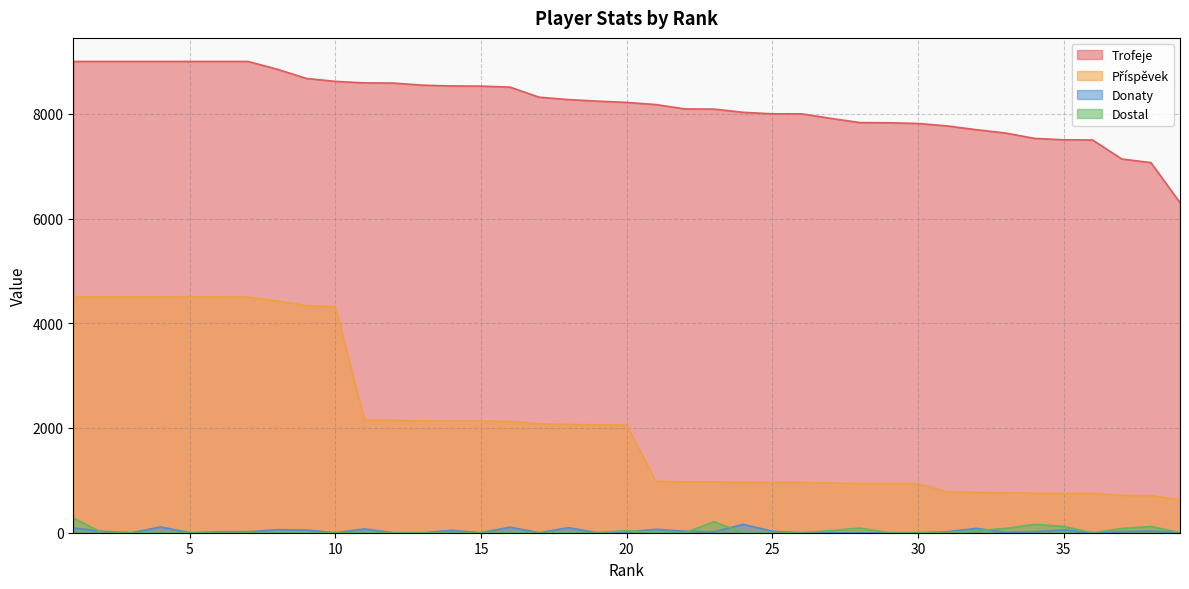

Is it true that Trofeje equals 8272 at 18?

True